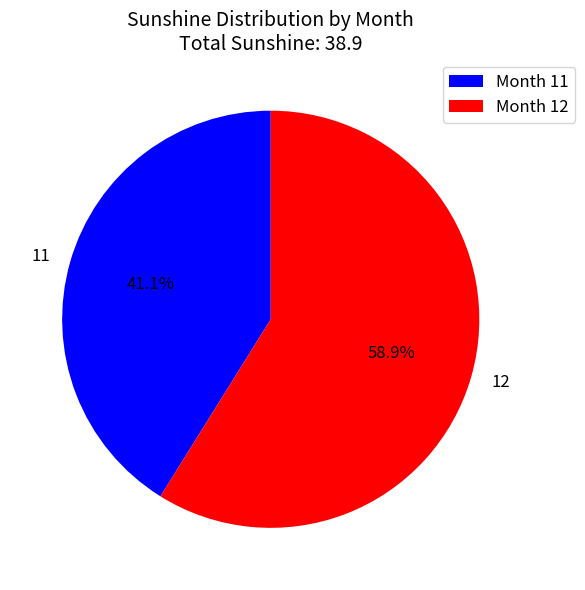

To the nearest percent, what is the difference between the largest and smallest slice percentages?

18%